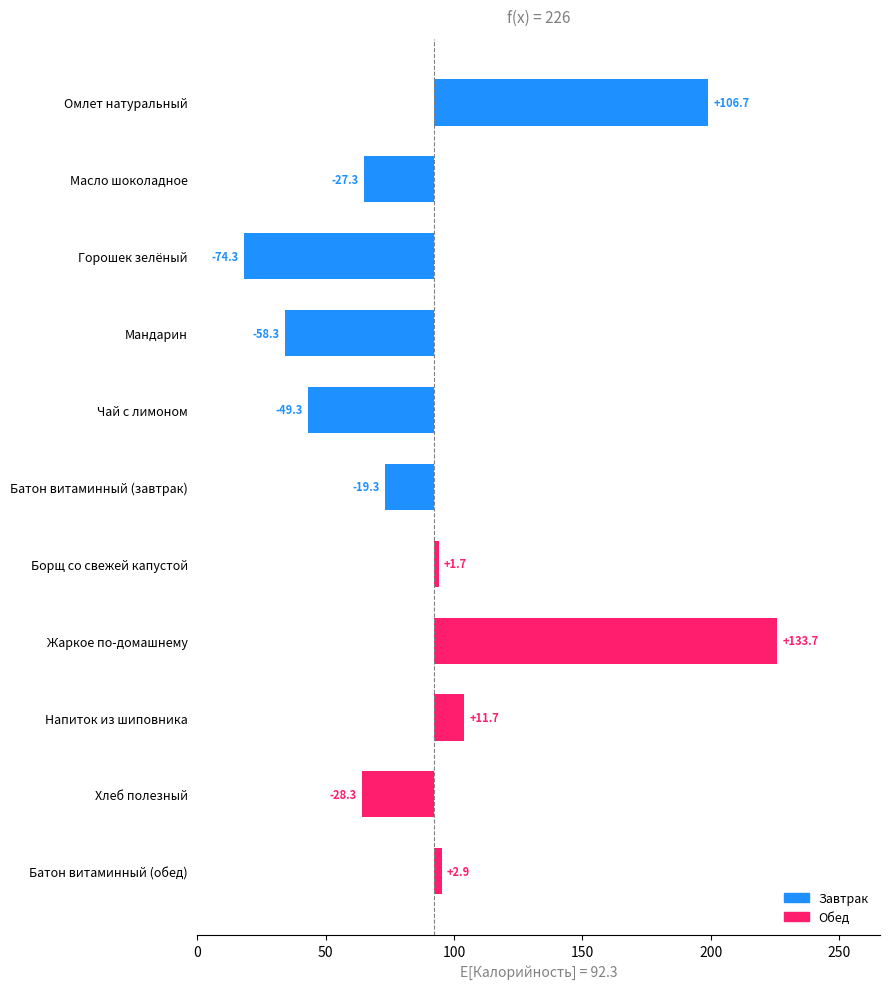

Count the number of categories in the chart.

11